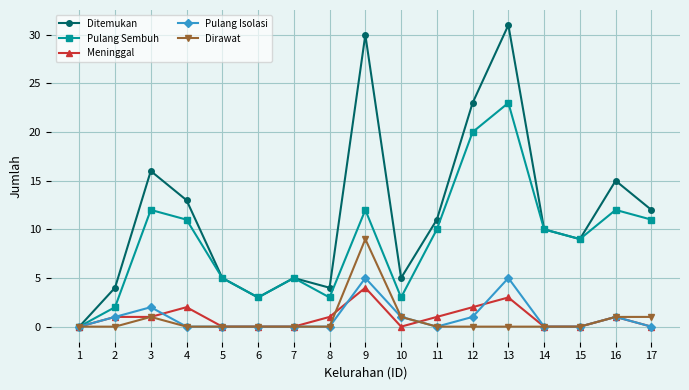

The value of Pulang Sembuh at 14 is 10. True or false?

True